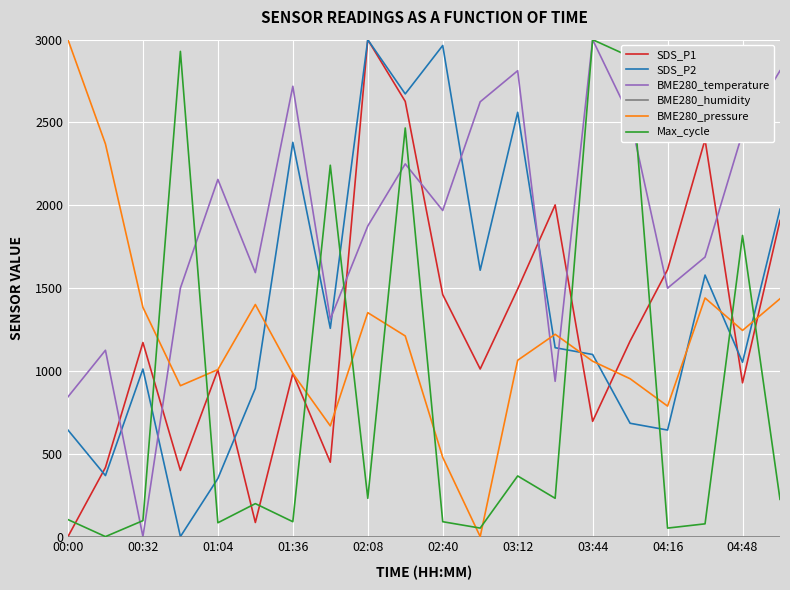

What is the maximum value for Max_cycle?

3000.0